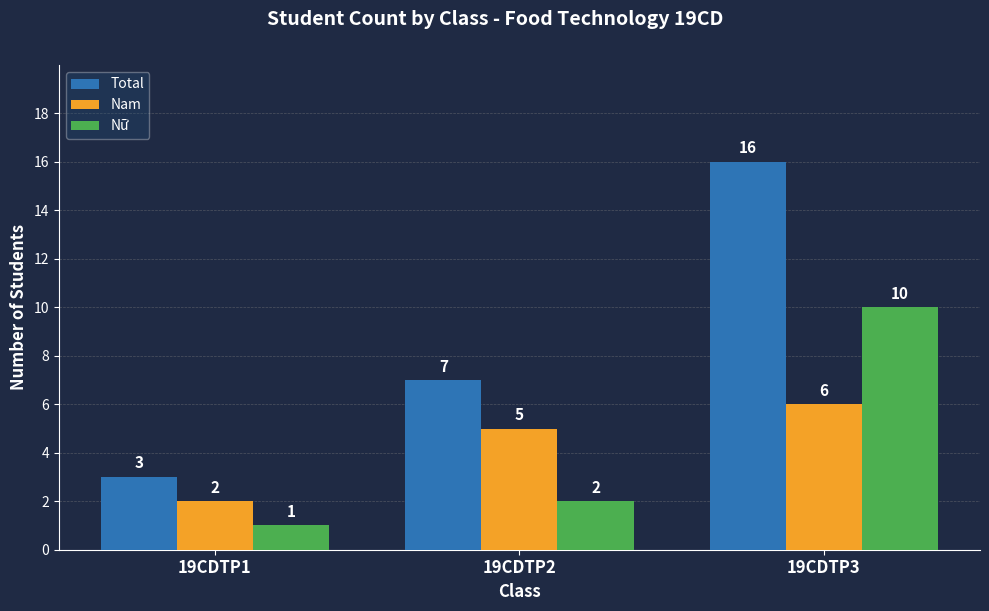

How many bars are there in each group?

3